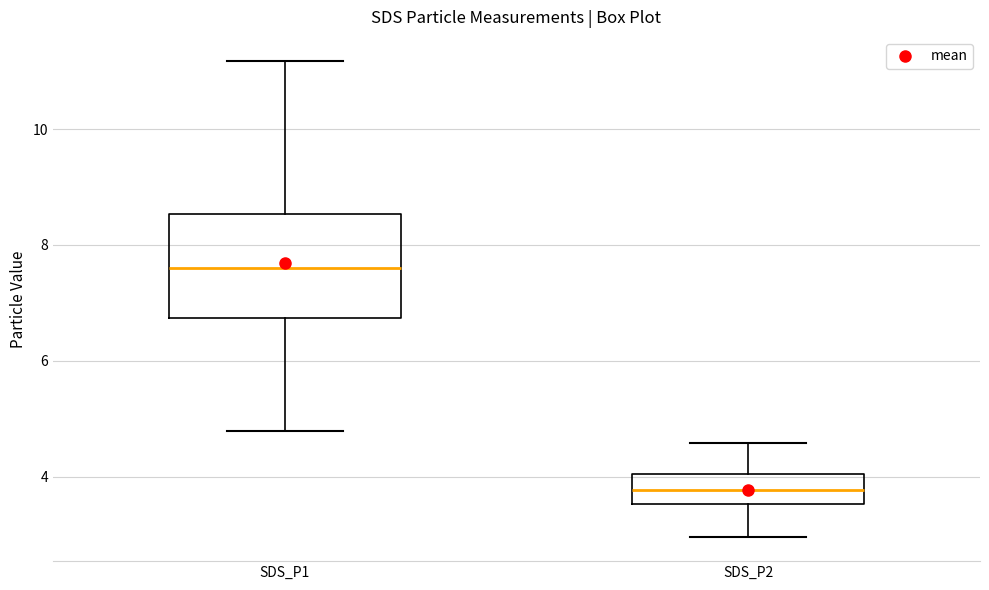

Reading left to right, read every box against the y-axis: the position of its median line, the range the box covers, and the ends of its whiskers. The values are not printed on the chart, so give them approximately, as read against the axis.

SDS_P1: median 7.6, box 6.8 to 8.6, whiskers 4.8 to 11.2
SDS_P2: median 3.8, box 3.6 to 4.0, whiskers 3.0 to 4.6